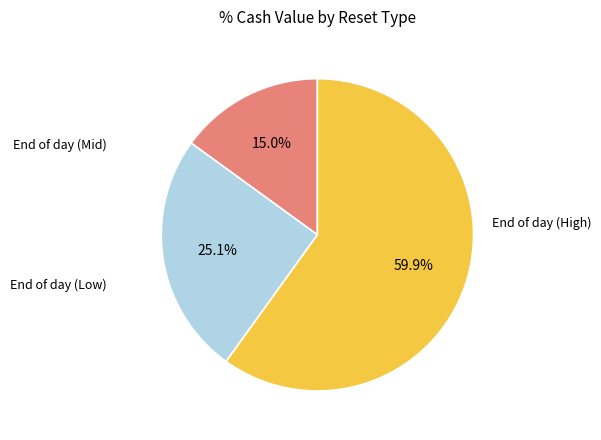

To the nearest percent, what is the average slice percentage?

33%